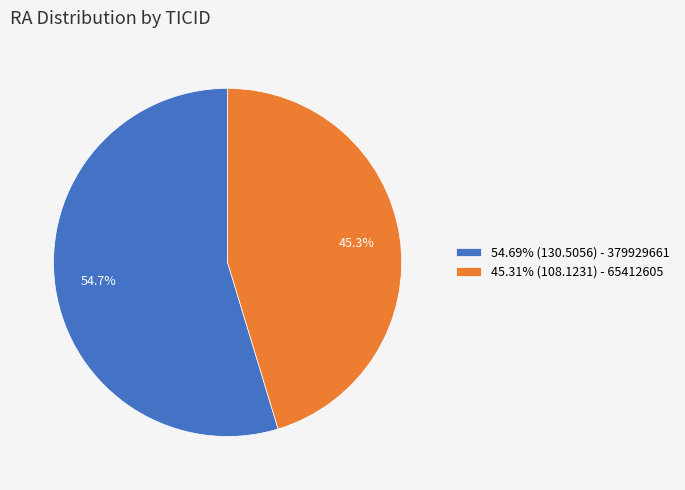

Is 45.31% (108.1231) - 65412605 the majority of the pie?

No